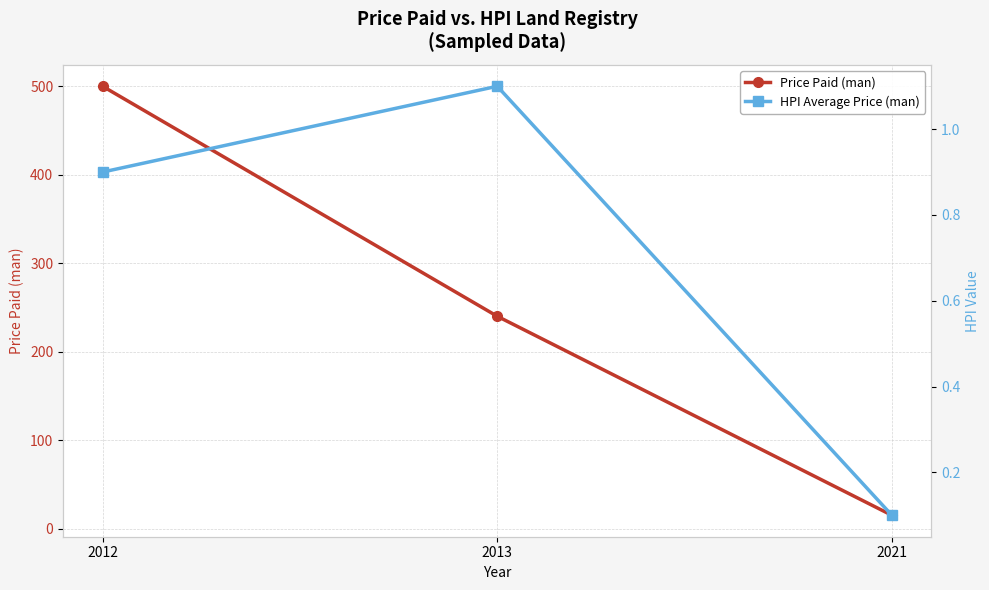

Is it true that HPI Average Price (man) equals 1.4 at 2012?

False